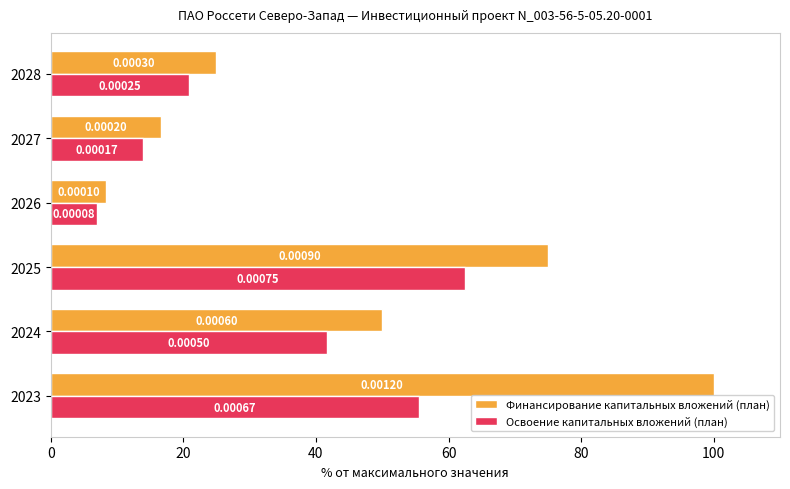

What are all the series names shown in the legend?

Финансирование капитальных вложений (план), Освоение капитальных вложений (план)